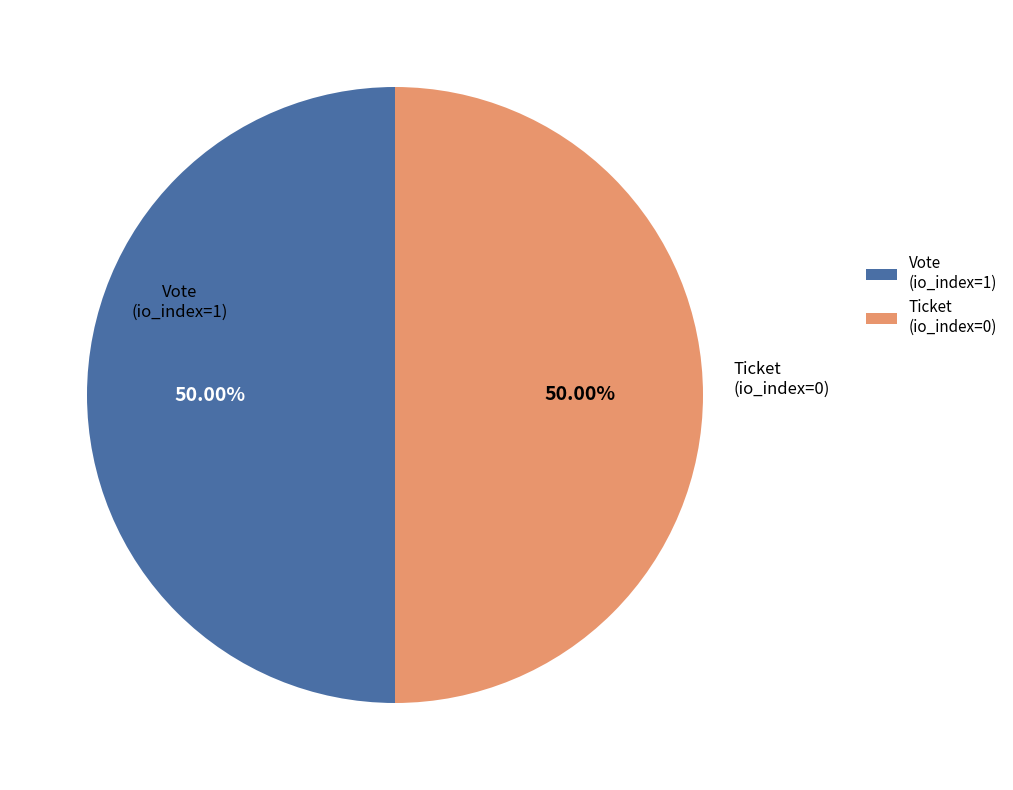

Do Ticket (io_index=0) and Vote (io_index=1) together represent more than half of the pie?

Yes